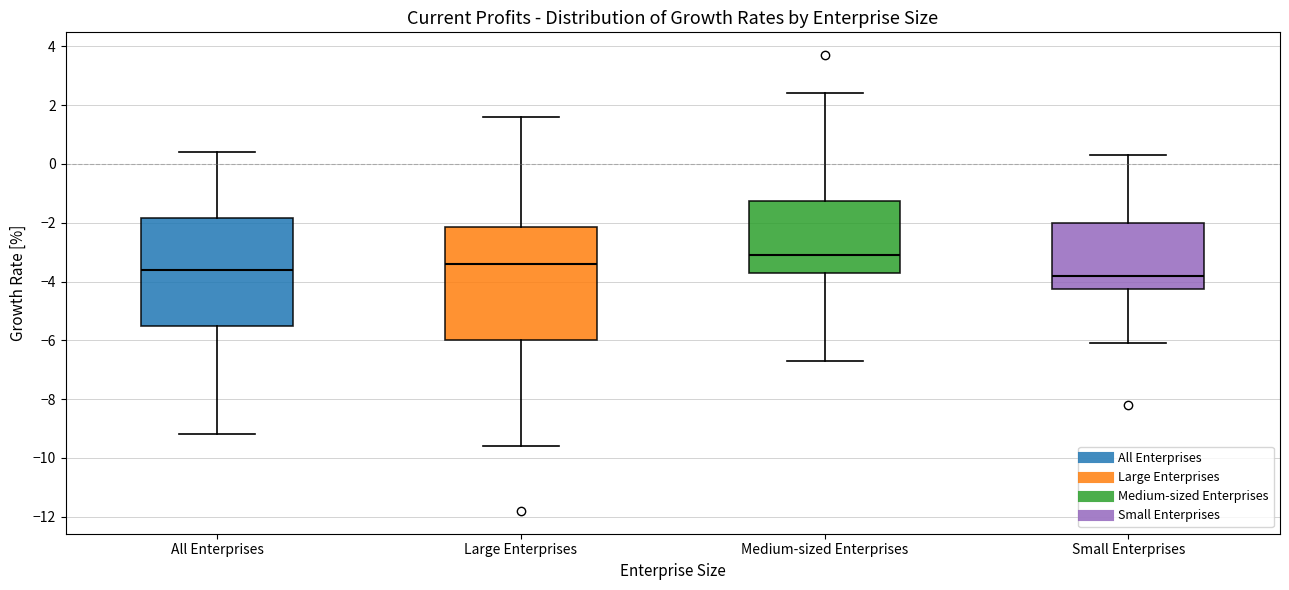

Reading left to right, read every box against the y-axis: the position of its median line, the range the box covers, and the ends of its whiskers. The values are not printed on the chart, so give them approximately, as read against the axis.

All Enterprises: median -3.6, box -5.4 to -1.8, whiskers -9.2 to 0.4
Large Enterprises: median -3.4, box -6.0 to -2.2, whiskers -9.6 to 1.6
Medium-sized Enterprises: median -3.0, box -3.6 to -1.2, whiskers -6.6 to 2.4
Small Enterprises: median -3.8, box -4.2 to -2.0, whiskers -6.0 to 0.4